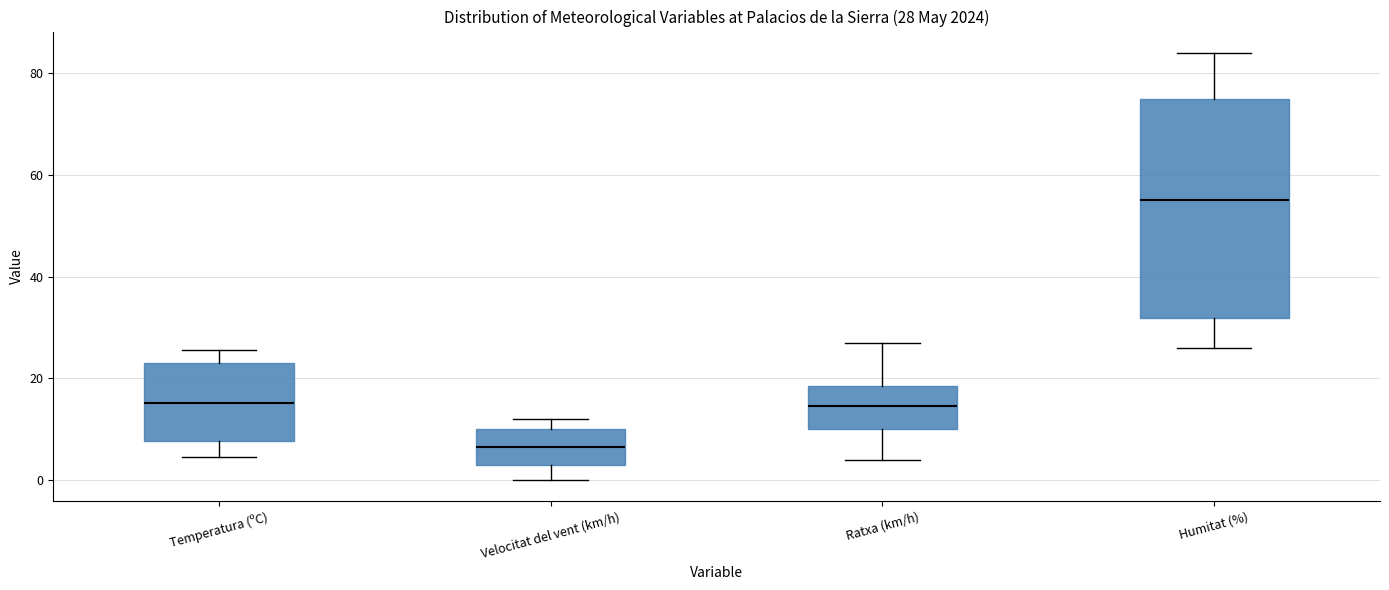

Comparing the boxes themselves (not the whiskers), which one is the tallest?

Humitat (%)